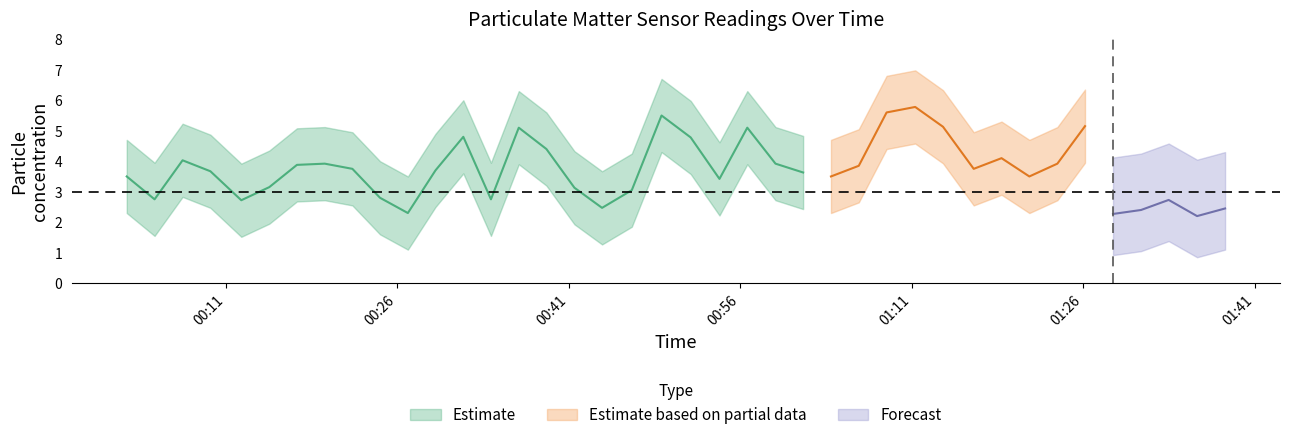

How many data points does each series have?

40